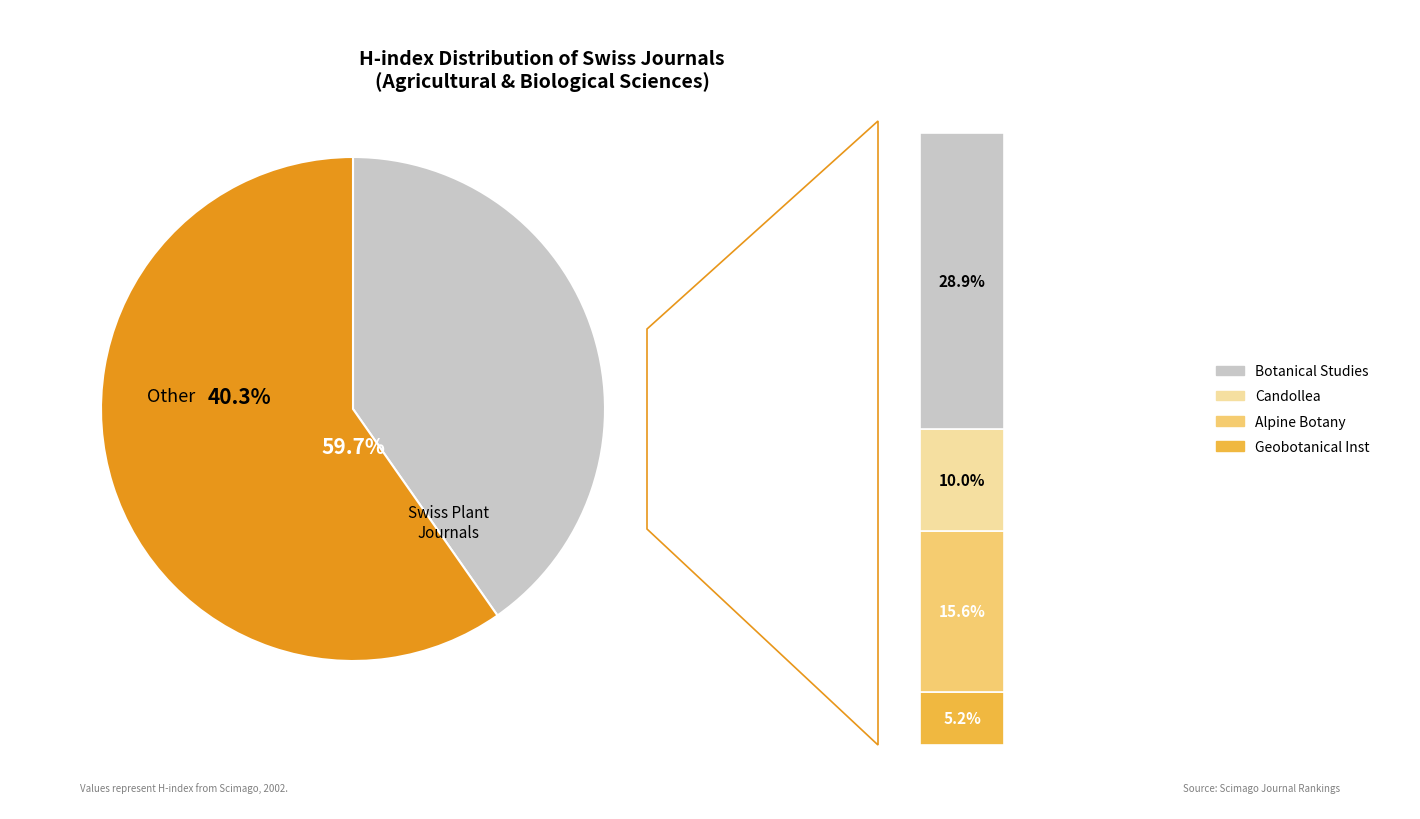

The Bulletin of the Geobotanical Institute slice represents 16% of the pie. True or false?

False